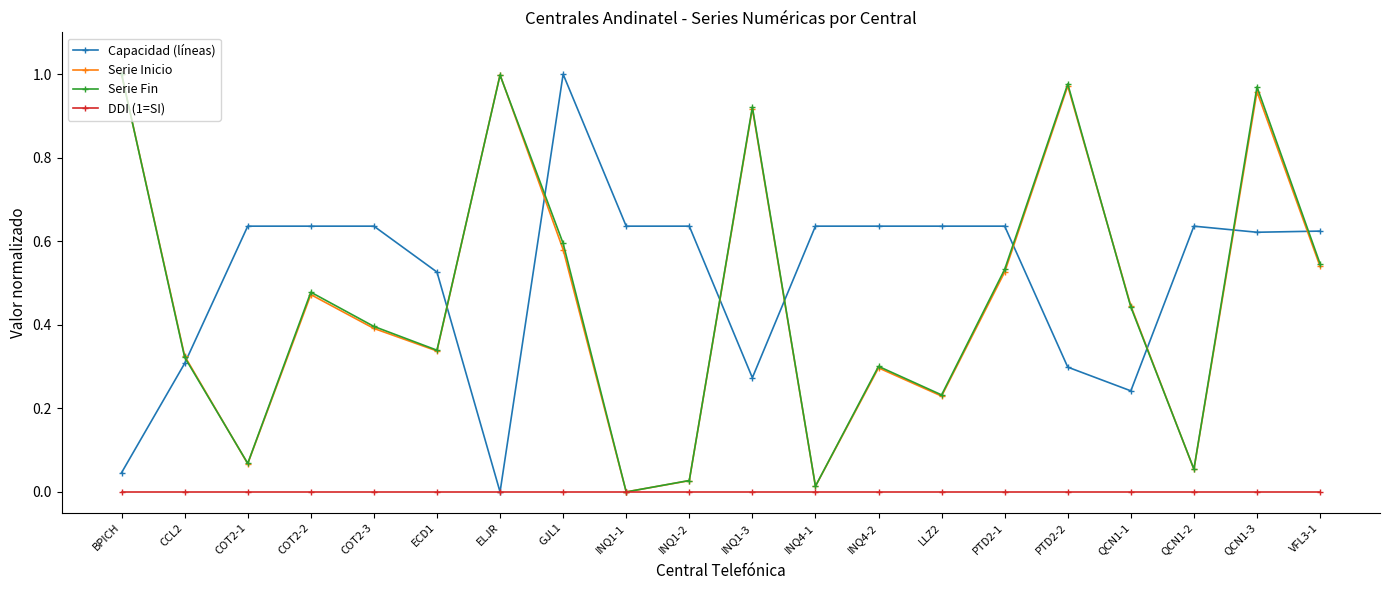

What is the total value across all series at PTD2-1?

1.7